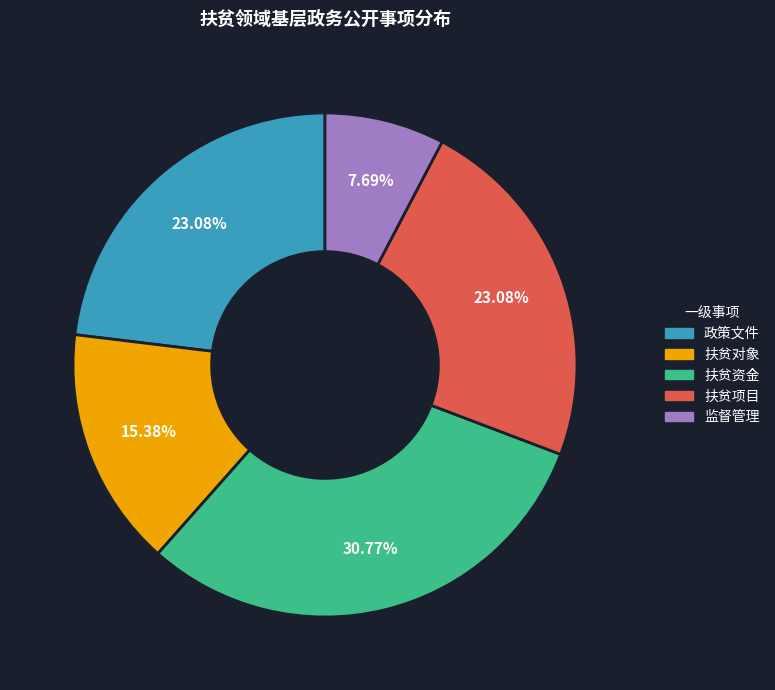

Between 扶贫项目 and 监督管理, which is larger?

扶贫项目